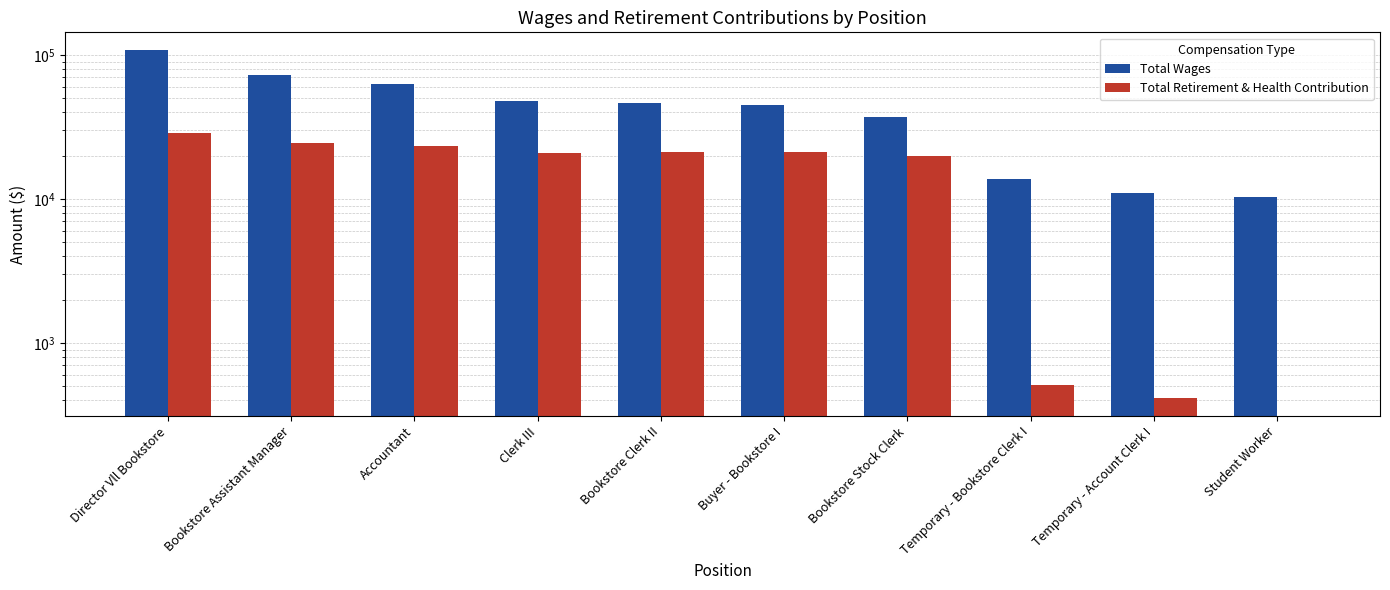

At how many categories does at least one series exceed 7832?

10